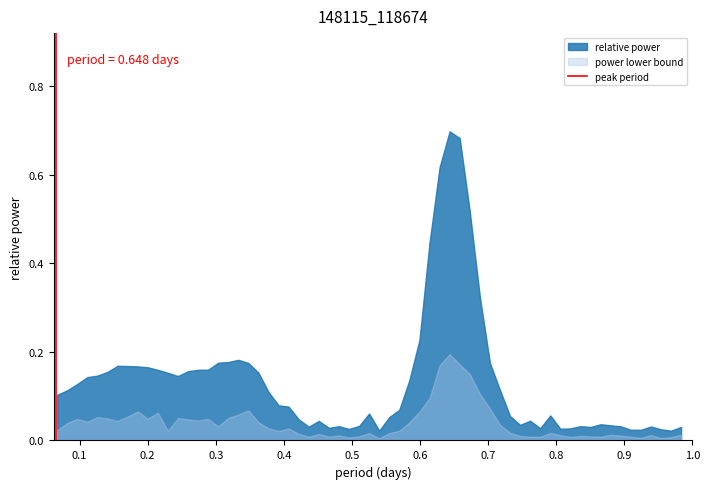

Which series has the largest range (max minus min)?

relative power